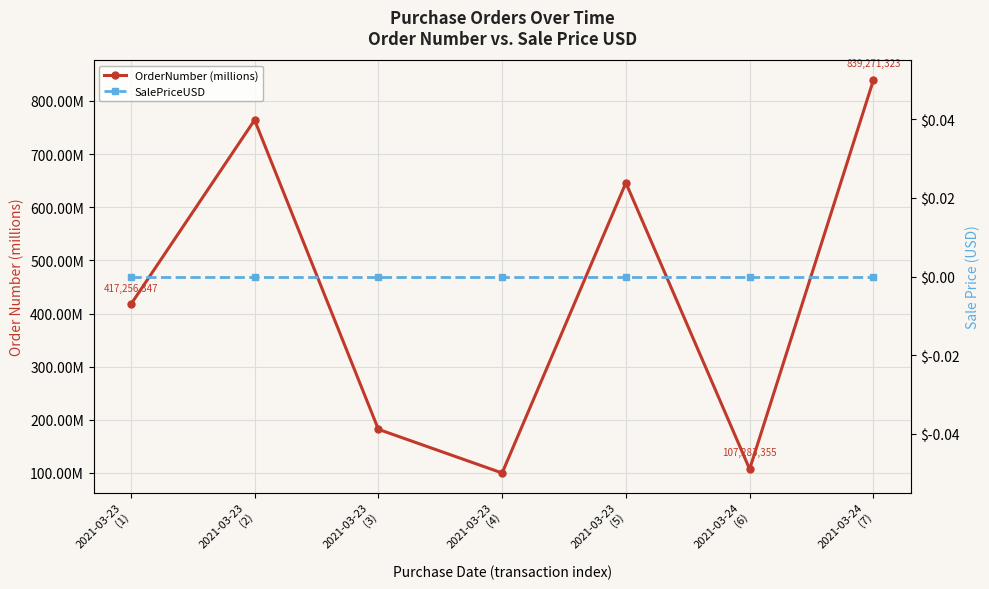

True or false: OrderNumber (millions) and SalePriceUSD intersect in this chart.

False